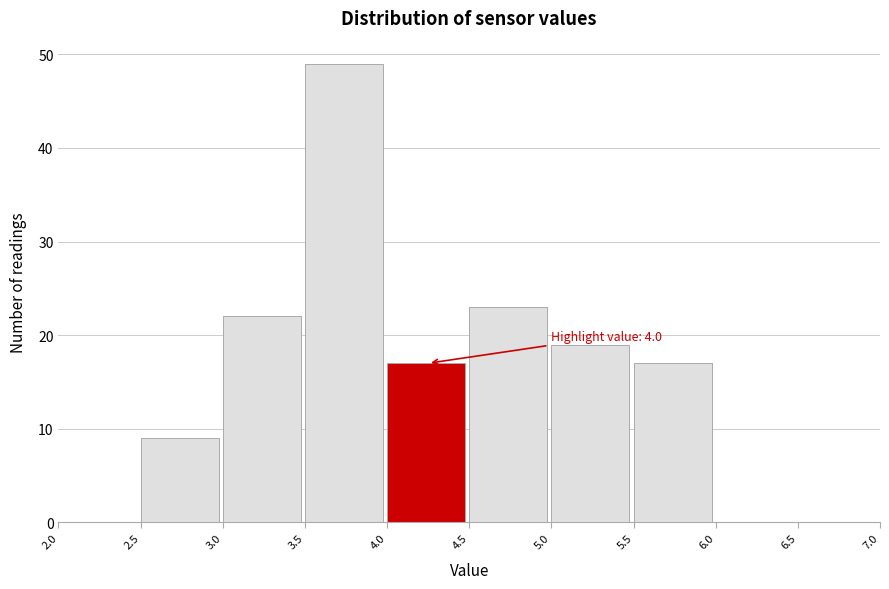

Over which range of the x-axis is the bar tallest?

3.5 to 4.0